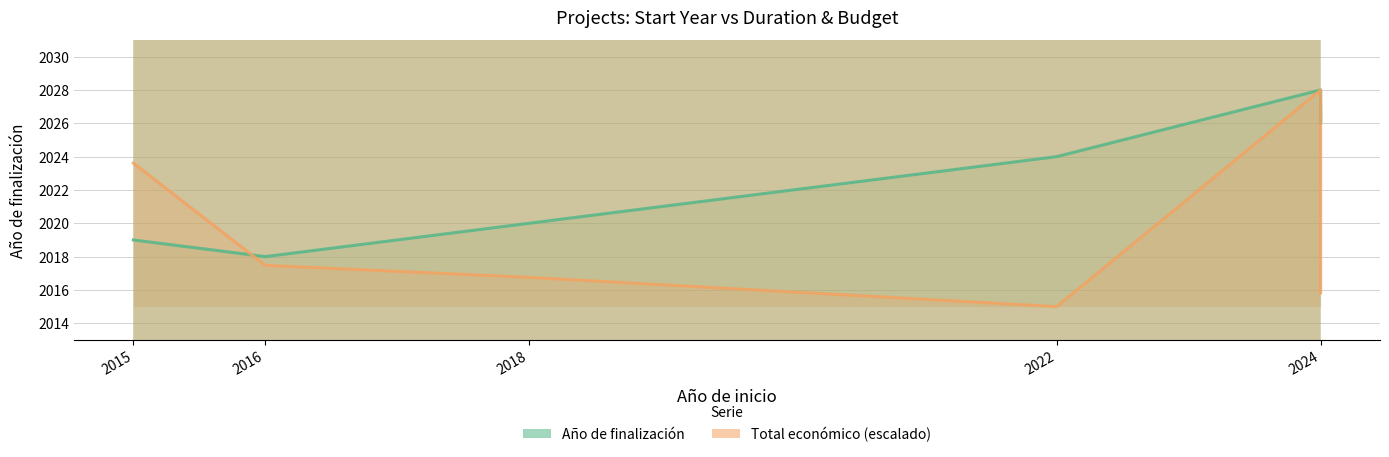

What is the difference between the highest and lowest values at 2018?

3.2